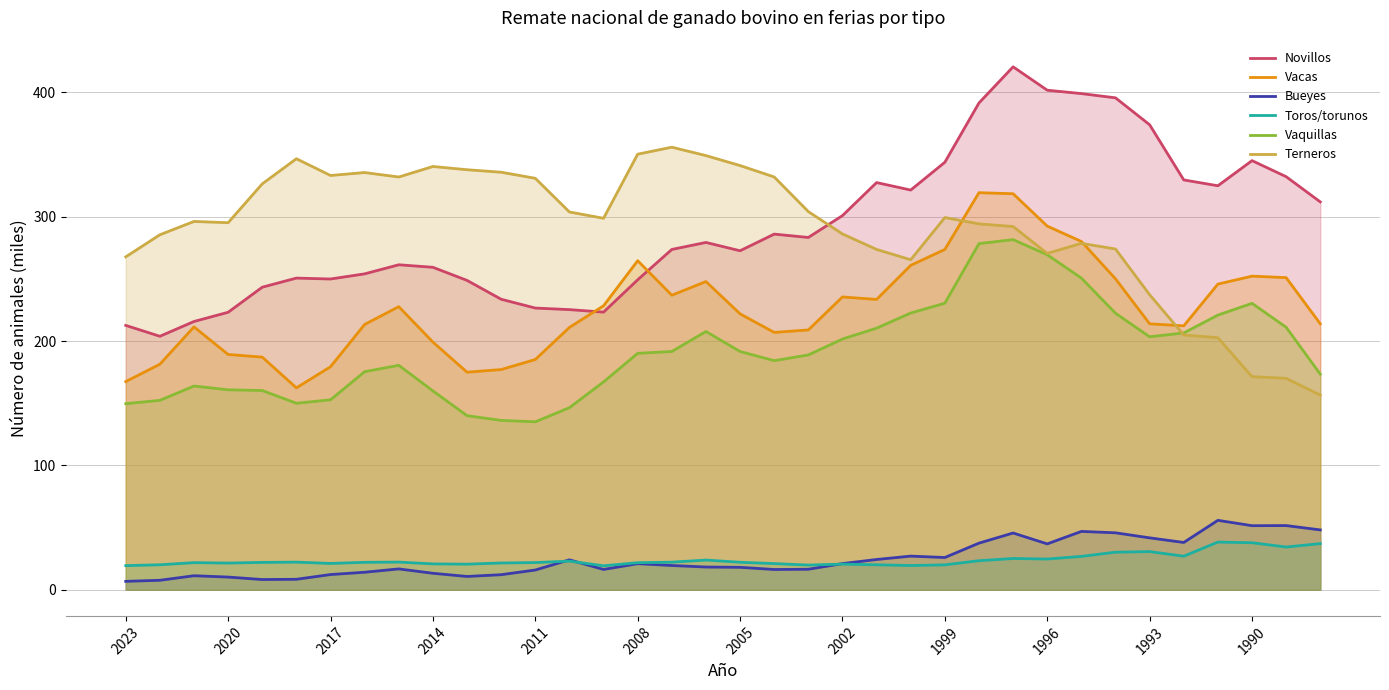

What is the maximum value shown in the chart?

420.6